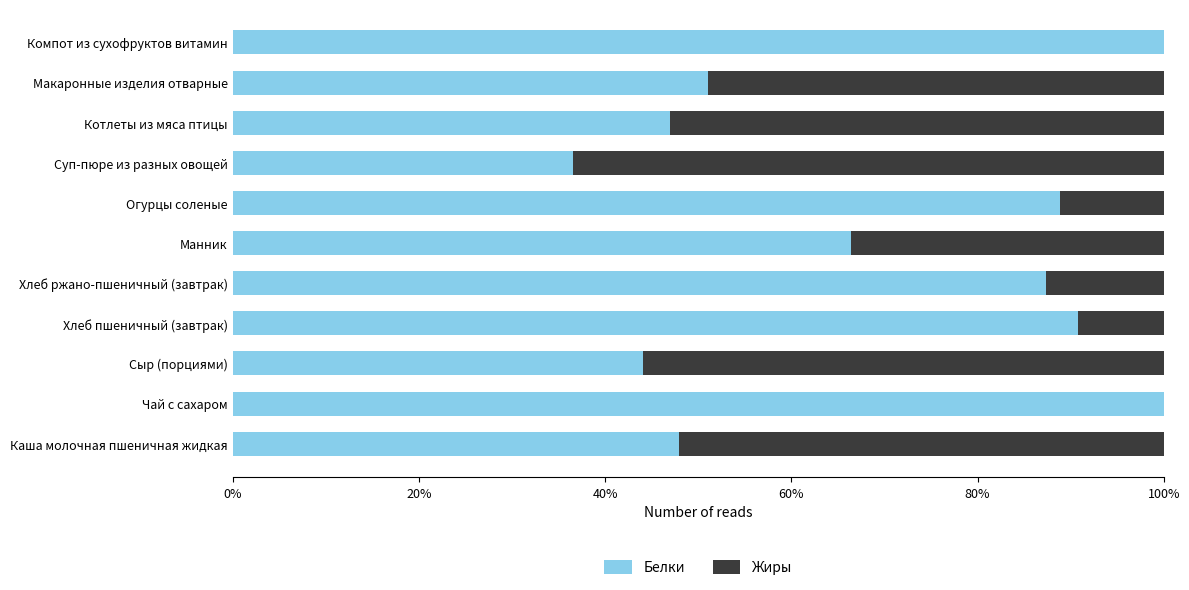

What is the value of the Белки bar at the 11th from the left?

1.0